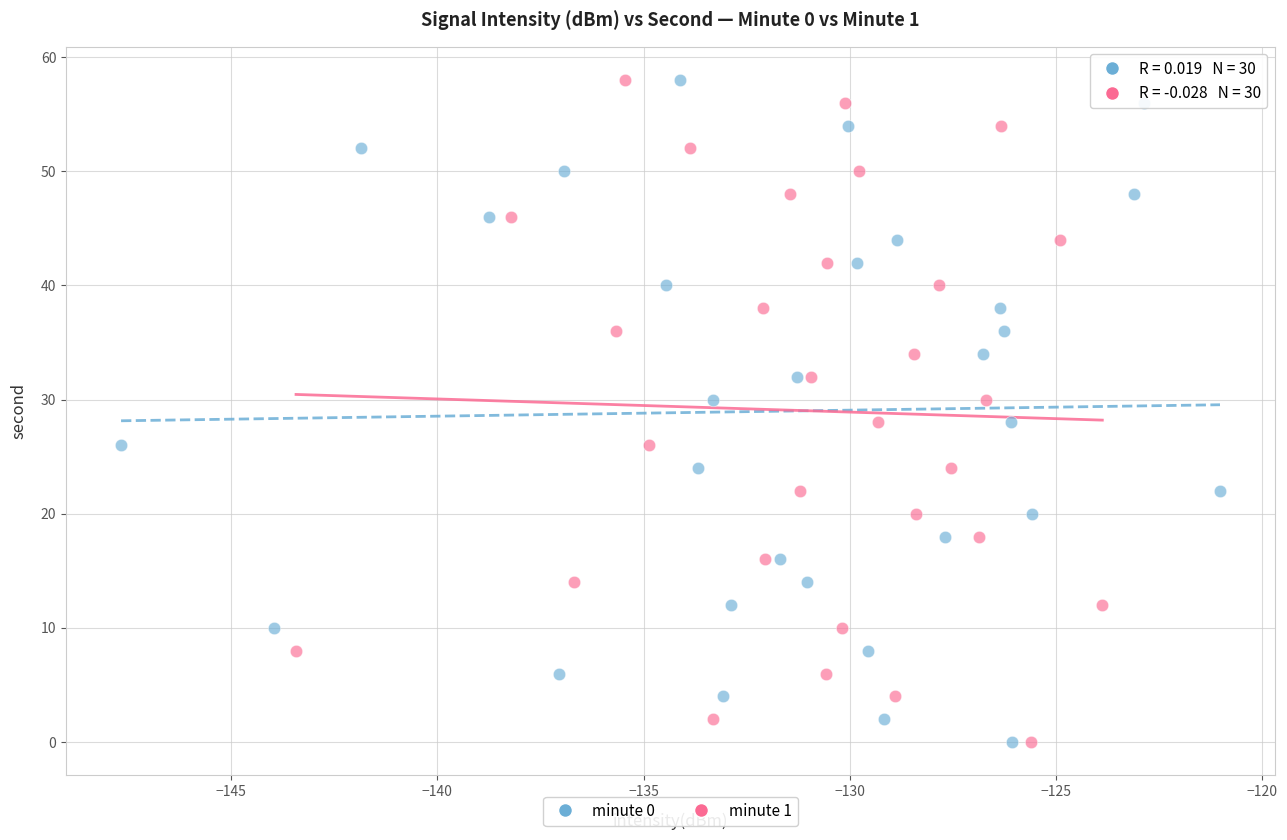

What are all the series names shown in the legend?

minute 0, minute 1